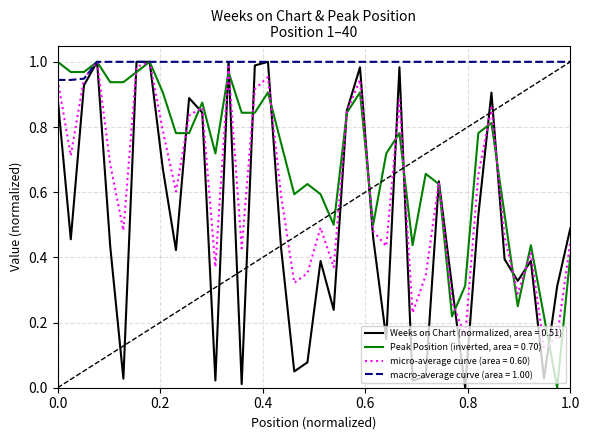

List the series in order of their overall mean, highest first.

macro-average curve (area = 1.00), Peak Position (inverted, area = 0.70), micro-average curve (area = 0.60), Weeks on Chart (normalized, area = 0.51)